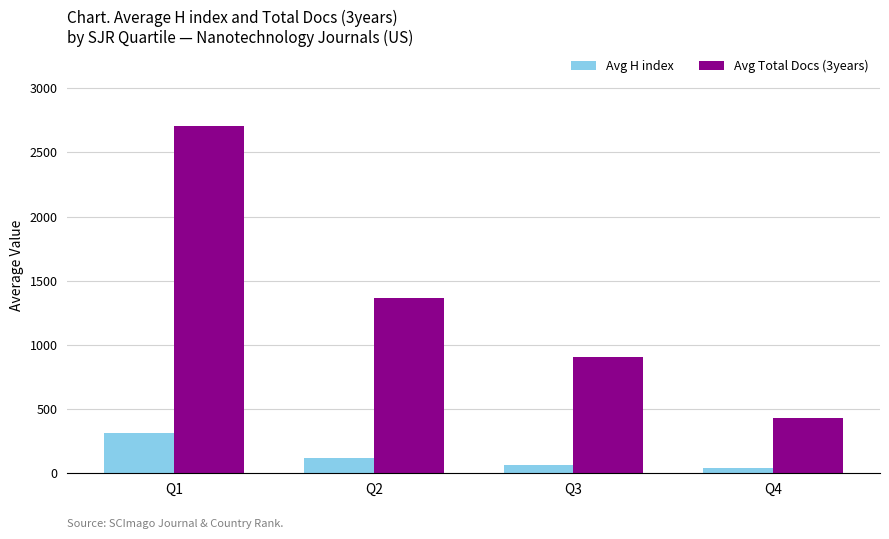

Reading left to right, what are all the values shown in this chart?

Avg H index: Q1=309.2	Q2=113.9	Q3=64.3	Q4=40.3
Avg Total Docs (3years): Q1=2704.3	Q2=1368.5	Q3=905.1	Q4=432.0